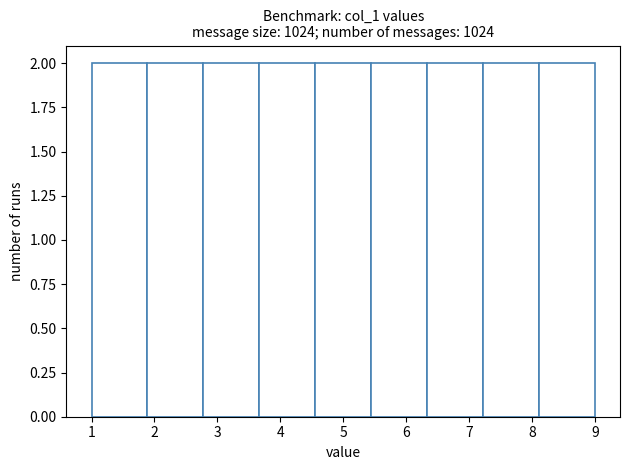

Reading left to right, transcribe this chart: for each bar, give the range it covers on the x-axis and its height. Neither the bar edges nor the heights are printed on the chart, so give them approximately, as read against the axes.

1.0 to 1.9: 2
1.9 to 2.8: 2
2.8 to 3.7: 2
3.7 to 4.6: 2
4.6 to 5.4: 2
5.4 to 6.3: 2
6.3 to 7.2: 2
7.2 to 8.1: 2
8.1 to 9.0: 2